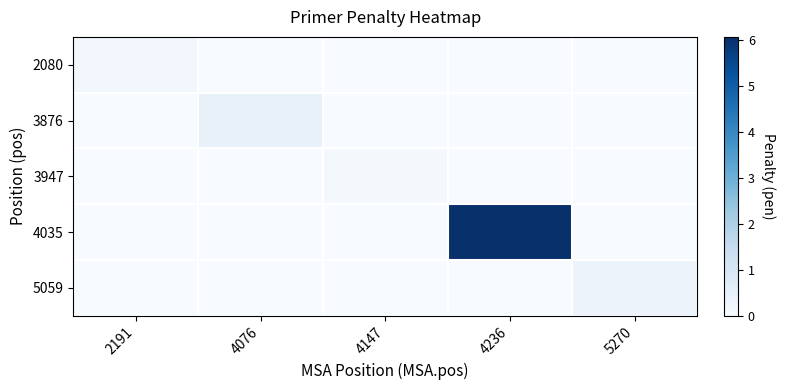

Reading left to right, list all the values displayed in this chart.

2080: 2191=0.2	4076=0.0	4147=0.0	4236=0.0	5270=0.0
3876: 2191=0.0	4076=0.5	4147=0.0	4236=0.0	5270=0.0
3947: 2191=0.0	4076=0.0	4147=0.1	4236=0.0	5270=0.0
4035: 2191=0.0	4076=0.0	4147=0.0	4236=6.1	5270=0.0
5059: 2191=0.0	4076=0.0	4147=0.0	4236=0.0	5270=0.3